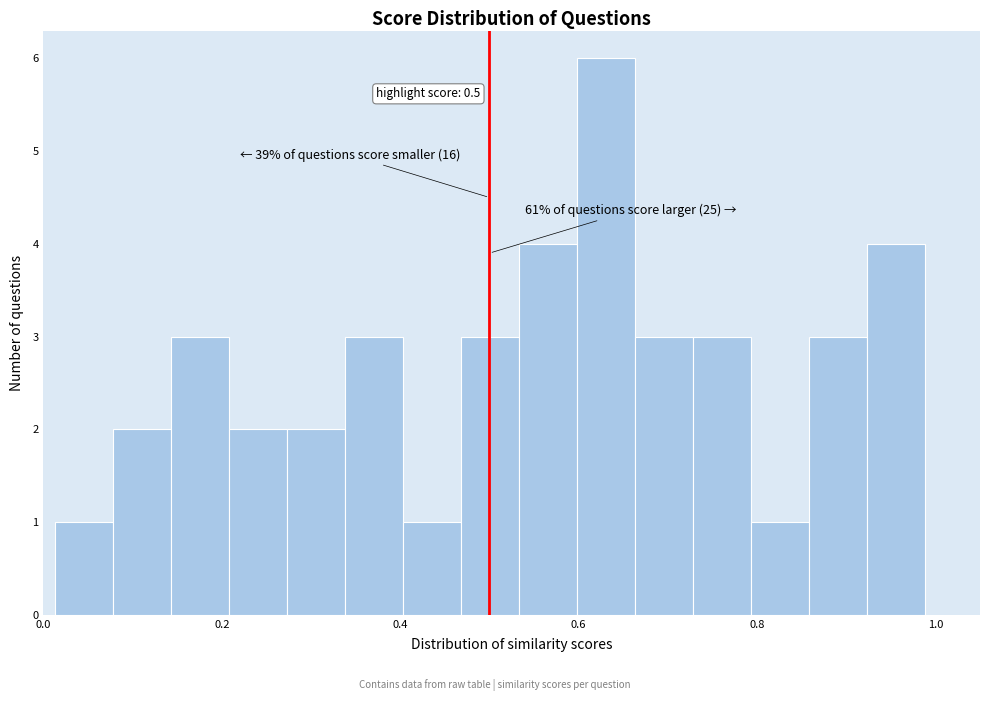

Read against the x-axis, roughly where is the centre of the tallest bar?

0.64